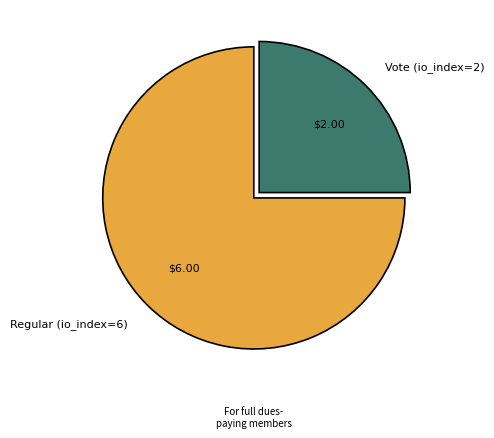

Count the number of slices in the pie.

2